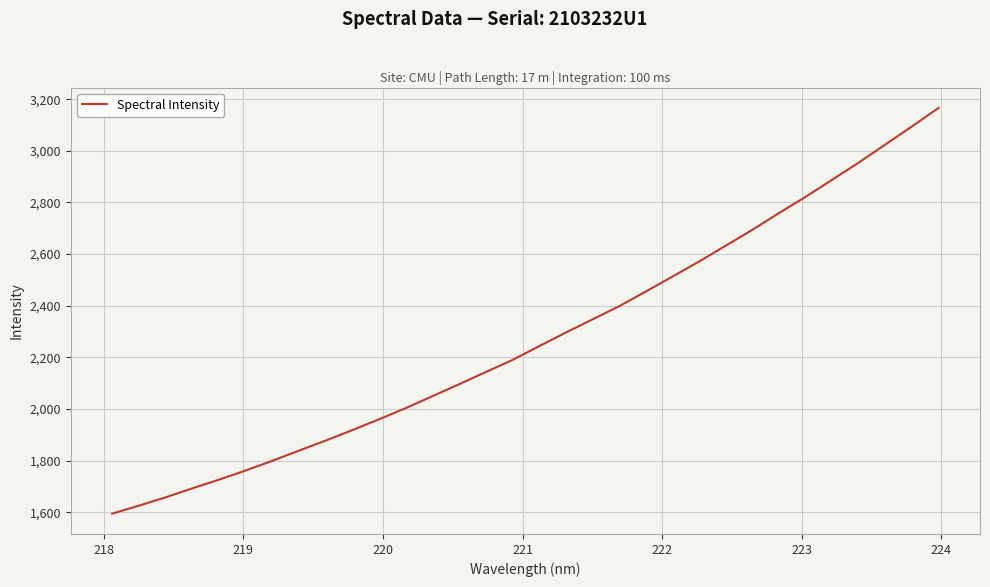

What is the maximum value shown in the chart?

3166.8